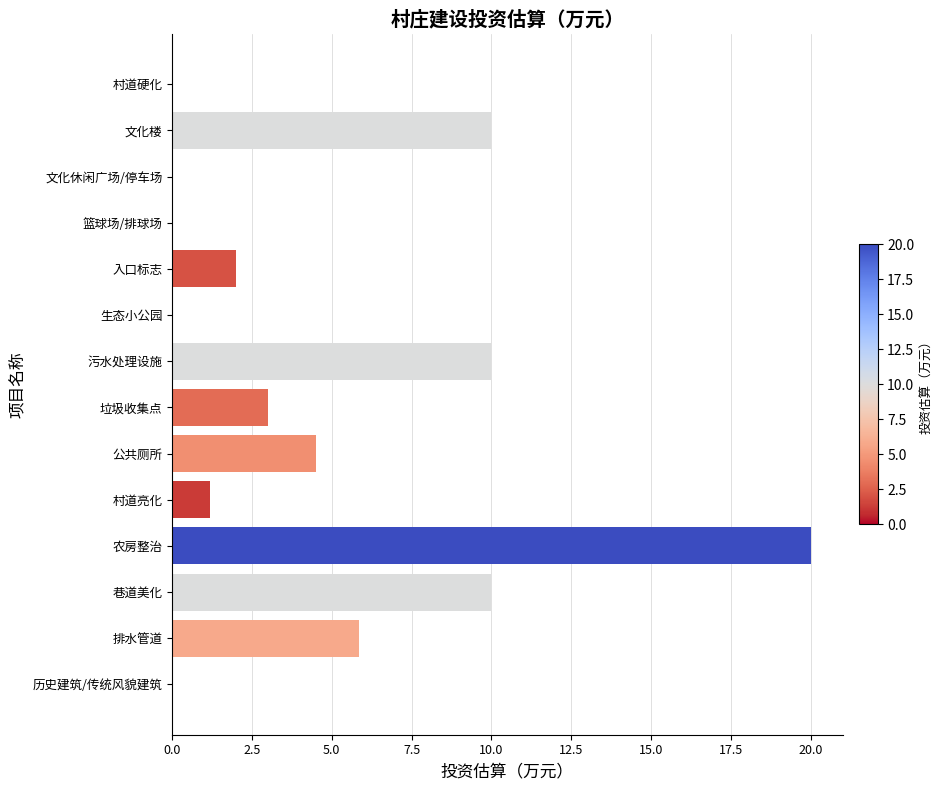

Count the number of data series in this chart.

1